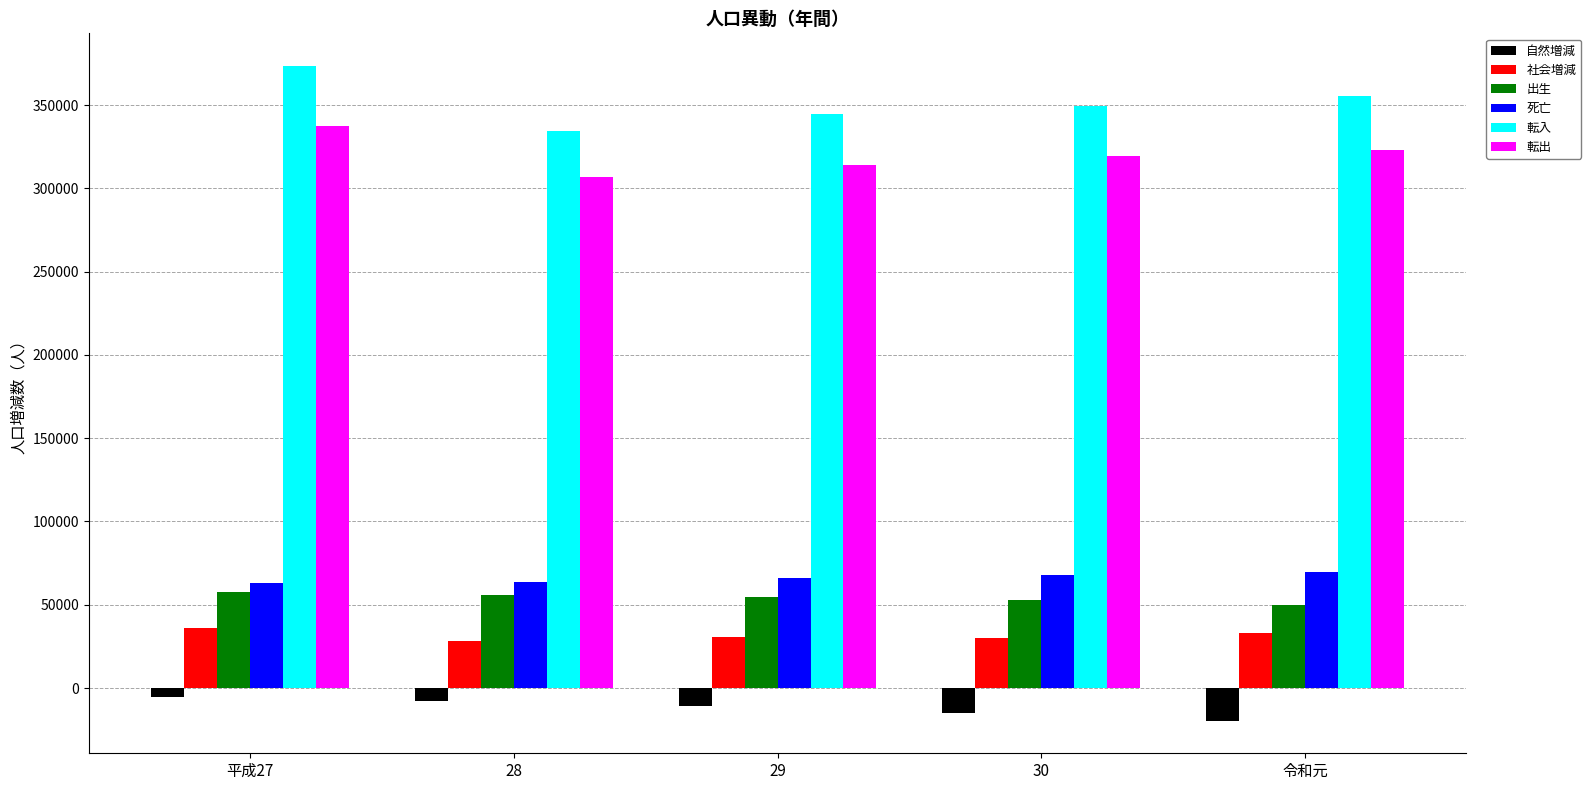

What is the difference between the highest and lowest values at 令和元?

375242